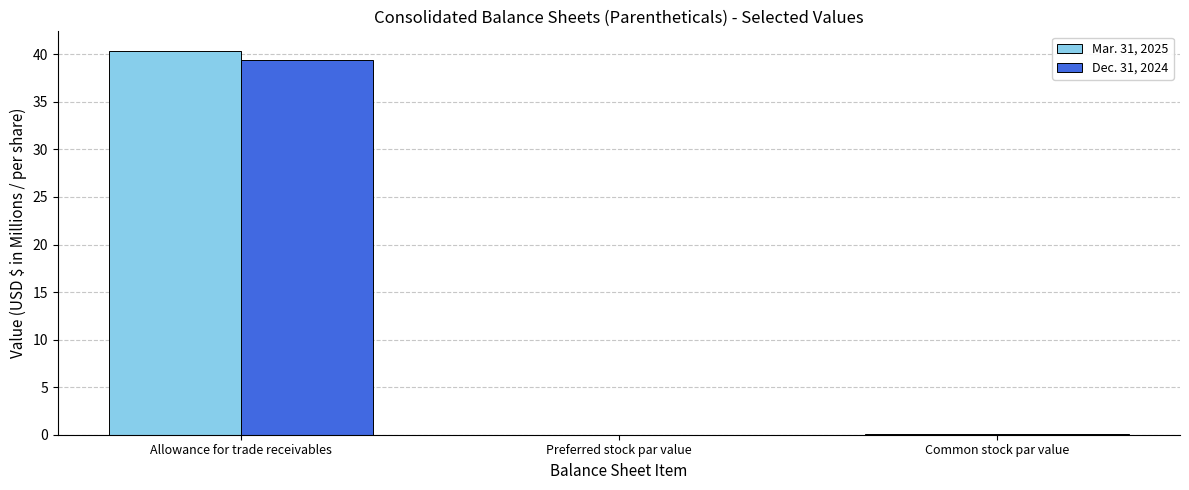

At which category is the sum across all series the highest?

Allowance for trade receivables